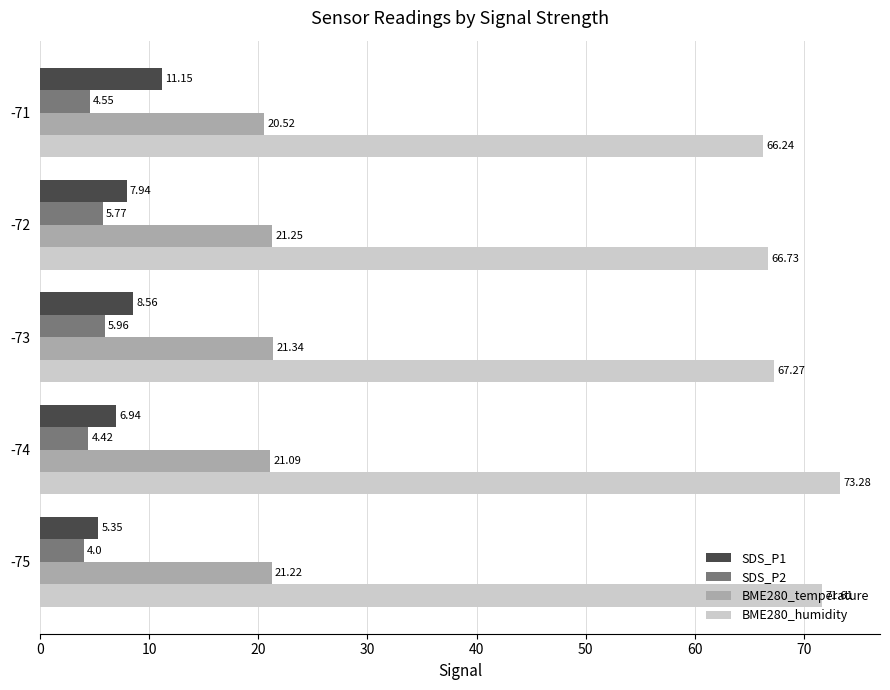

Is the value of BME280_temperature at -73 greater than the value of SDS_P1 at -72?

Yes